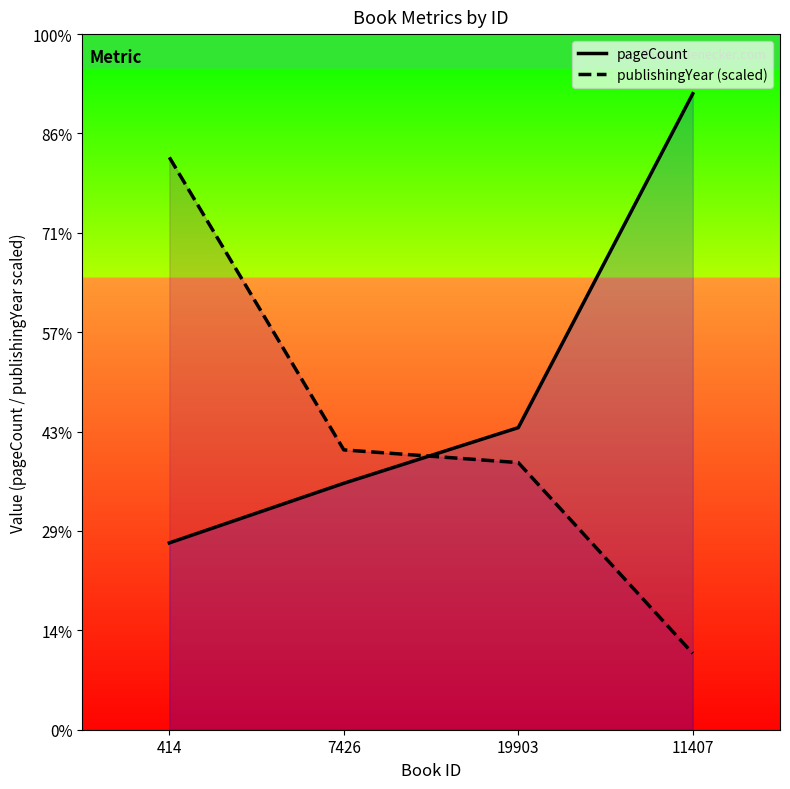

Which series has the widest spread of values?

publishingYear (scaled)